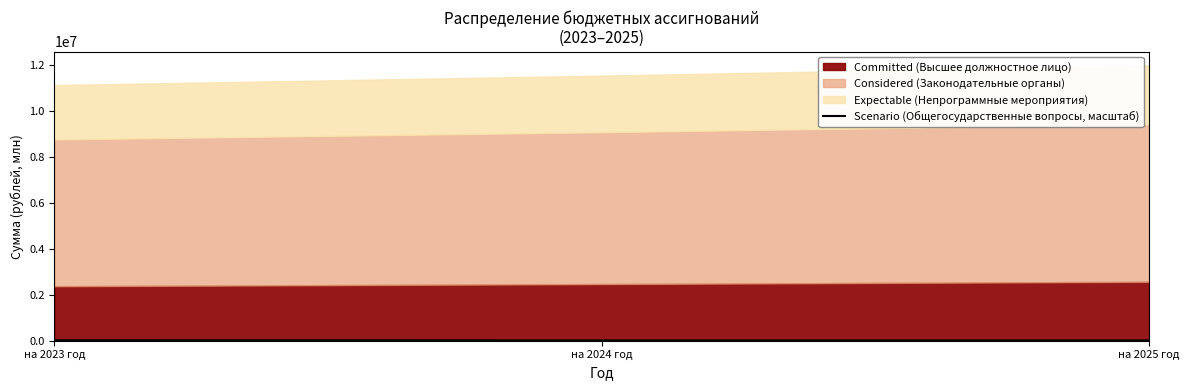

Does the chart display data point markers on the line(s)?

No